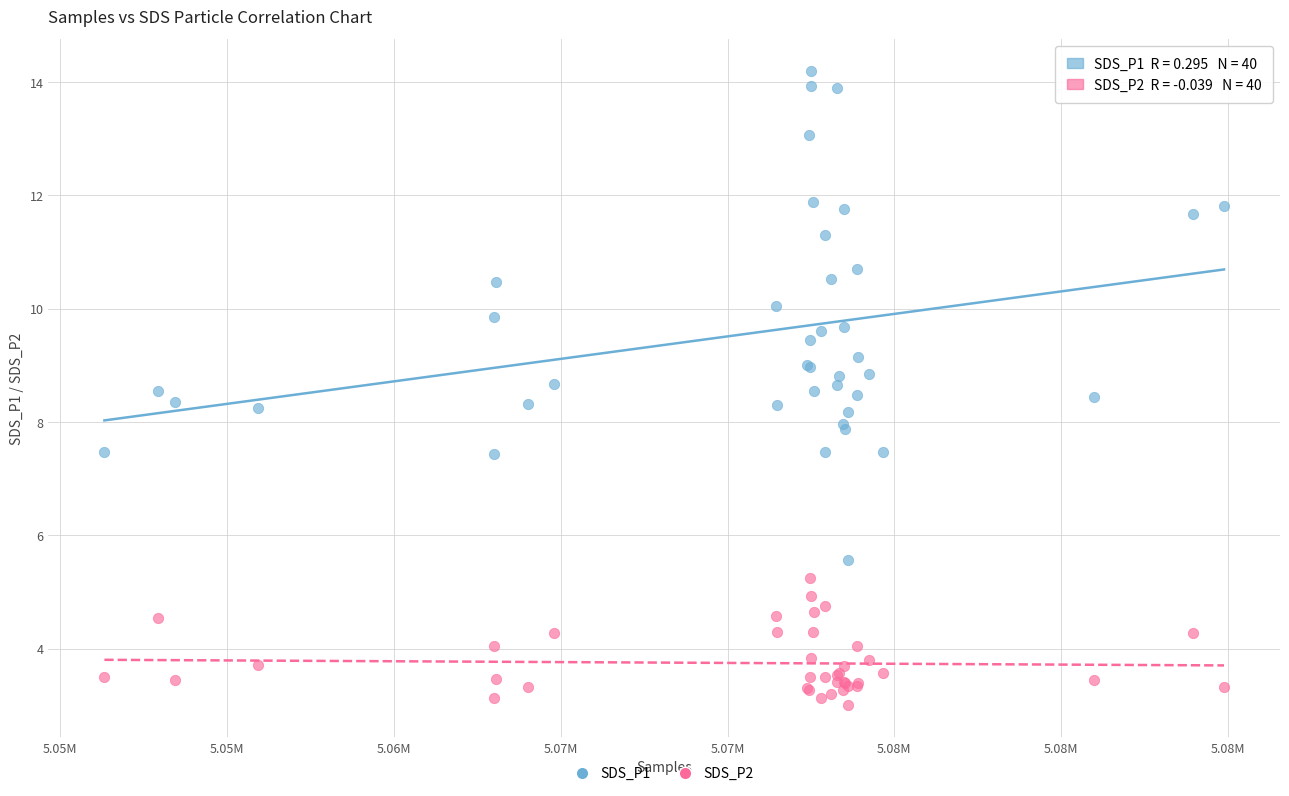

Which series has the widest spread of Y values?

SDS_P1